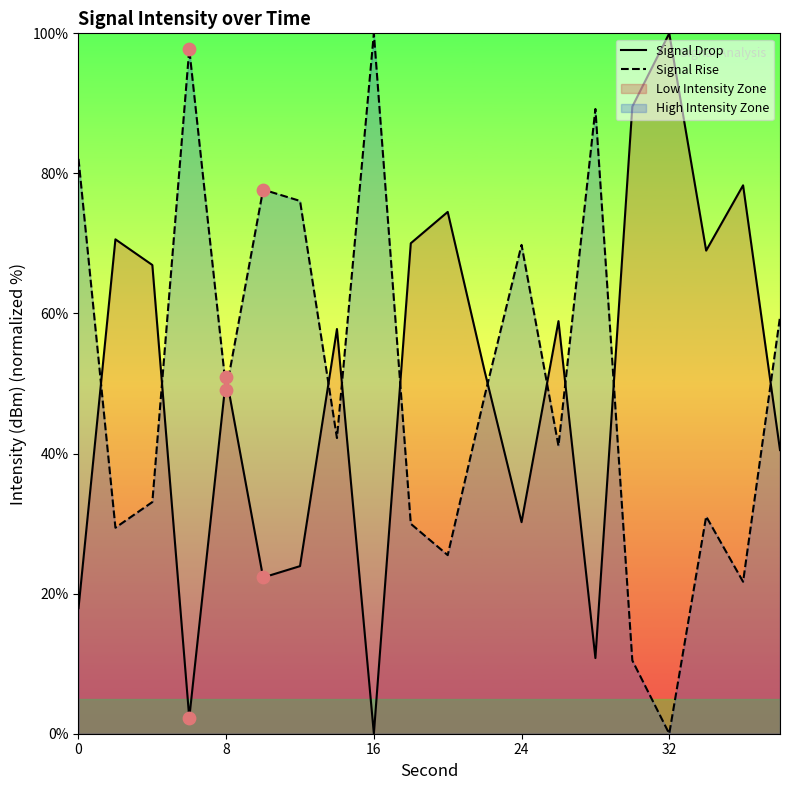

At how many categories does at least one series exceed 47?

20